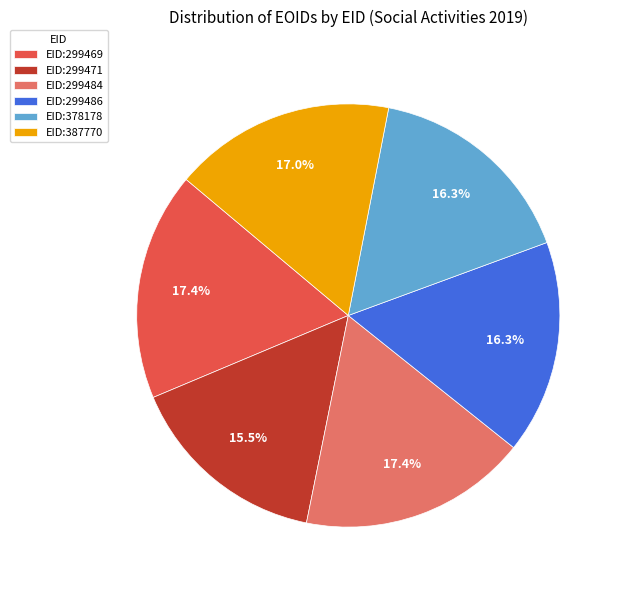

Which has a higher value, EID:299471 or EID:299486?

EID:299486